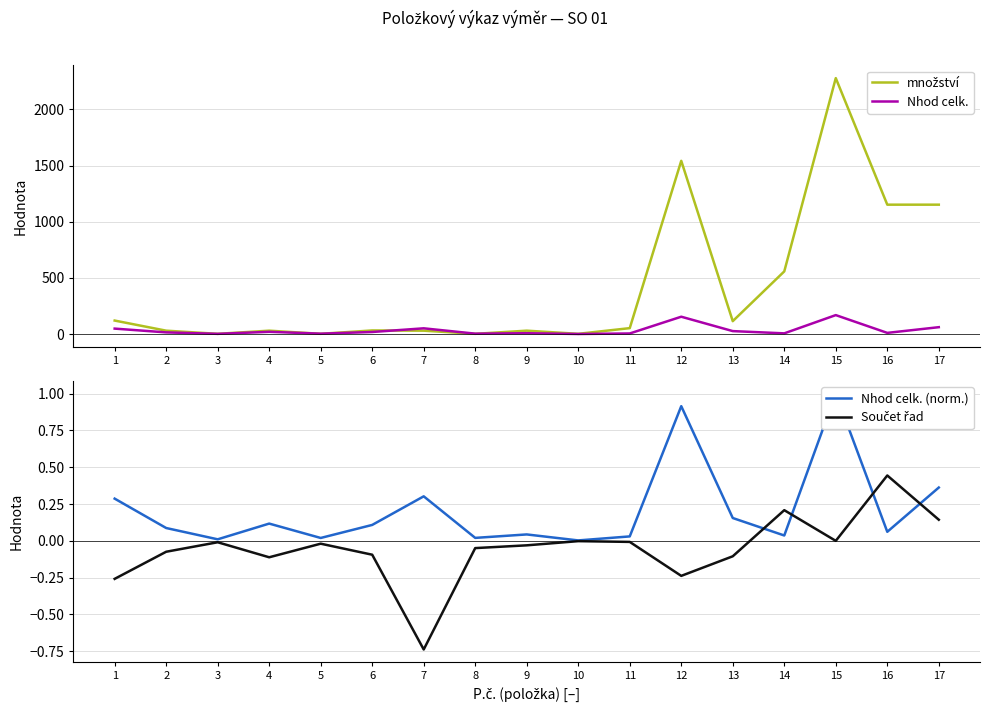

True or false: Nhod celk. has more than 2 interior local peaks.

True